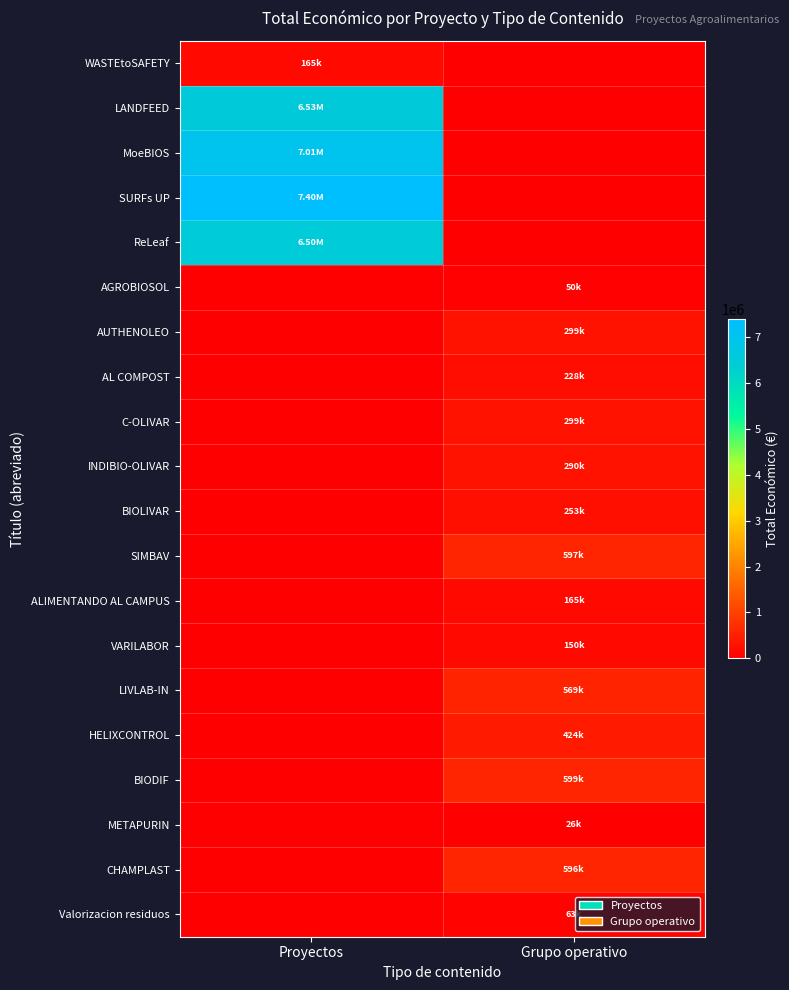

Which label corresponds to the largest value in the chart?

Proyectos